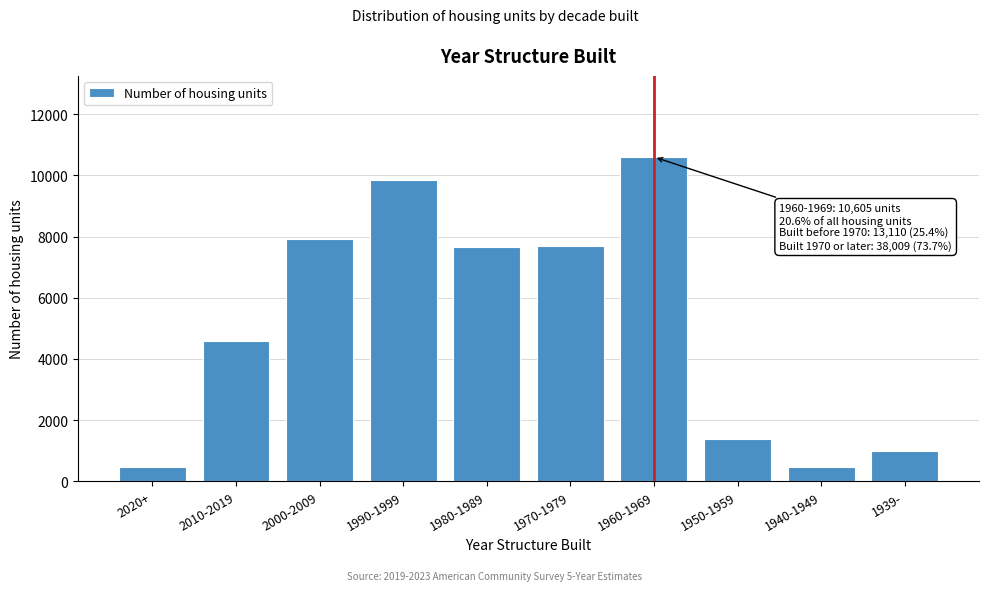

At which category does the chart reach its peak across all series?

1960-1969